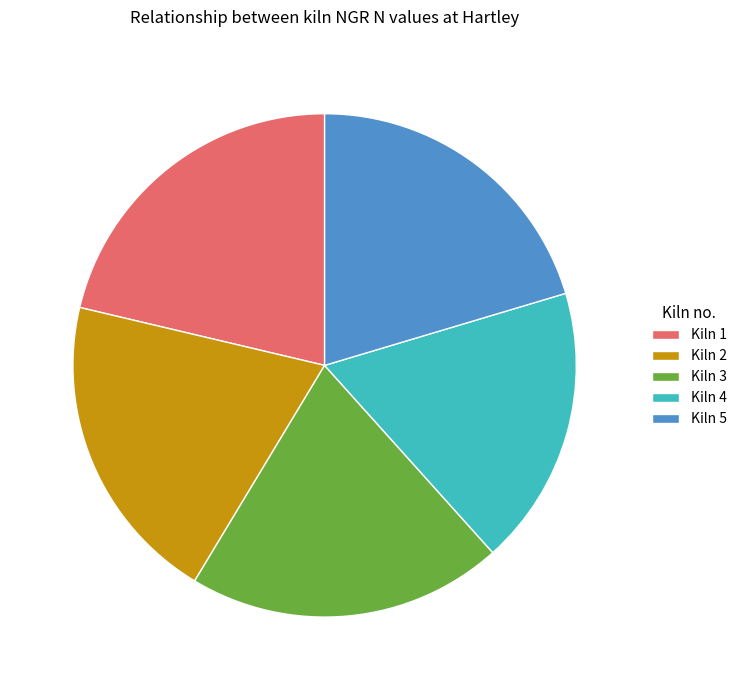

What is the ratio of the value at Kiln 1 to the value at Kiln 4?

1.2